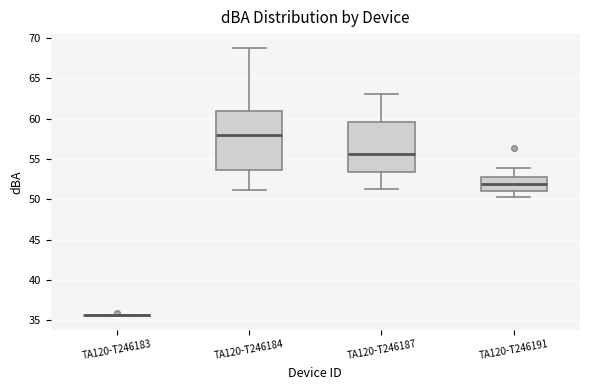

Reading left to right, read every box against the y-axis: the position of its median line, the range the box covers, and the ends of its whiskers. The values are not printed on the chart, so give them approximately, as read against the axis.

TA120-T246183: box collapsed to a line at 35.5, whiskers 35.5 to 35.5
TA120-T246184: median 58.0, box 53.5 to 61.0, whiskers 51.0 to 69.0
TA120-T246187: median 55.5, box 53.5 to 59.5, whiskers 51.5 to 63.0
TA120-T246191: median 52.0, box 51.0 to 53.0, whiskers 50.5 to 54.0